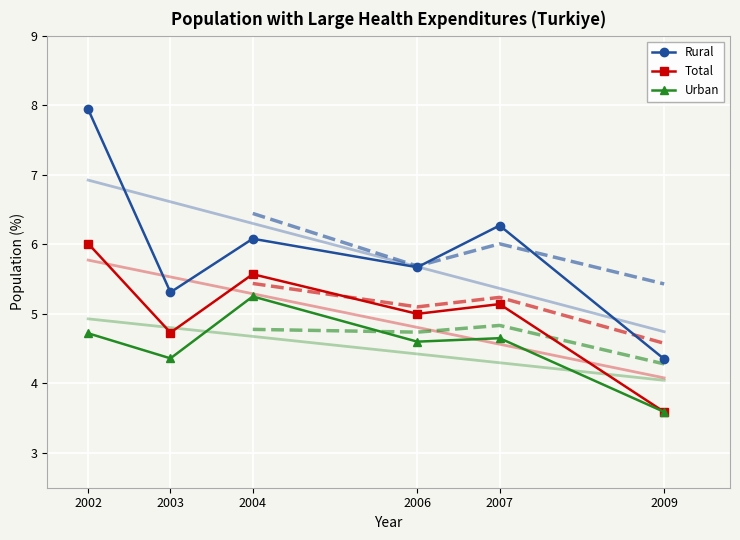

True or false: Urban has a value of 3.6 at 2009.

True